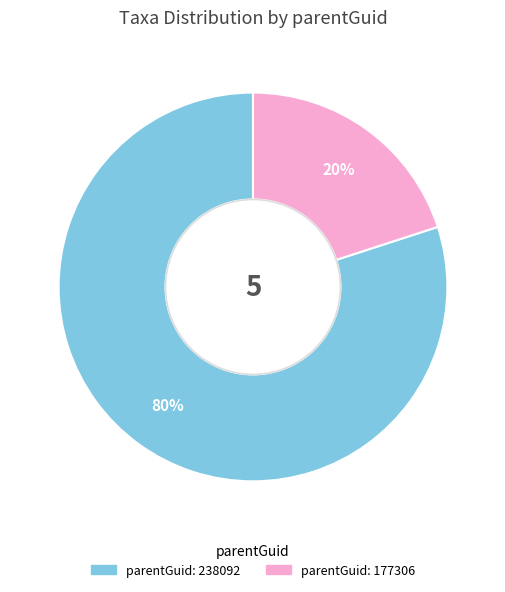

To the nearest percent, what is the average slice percentage?

50%